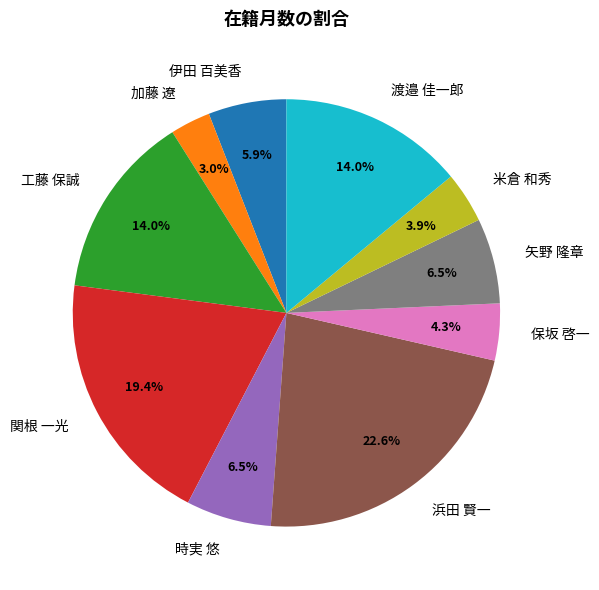

What percentage is NOT represented by 時実 悠?

93.5%